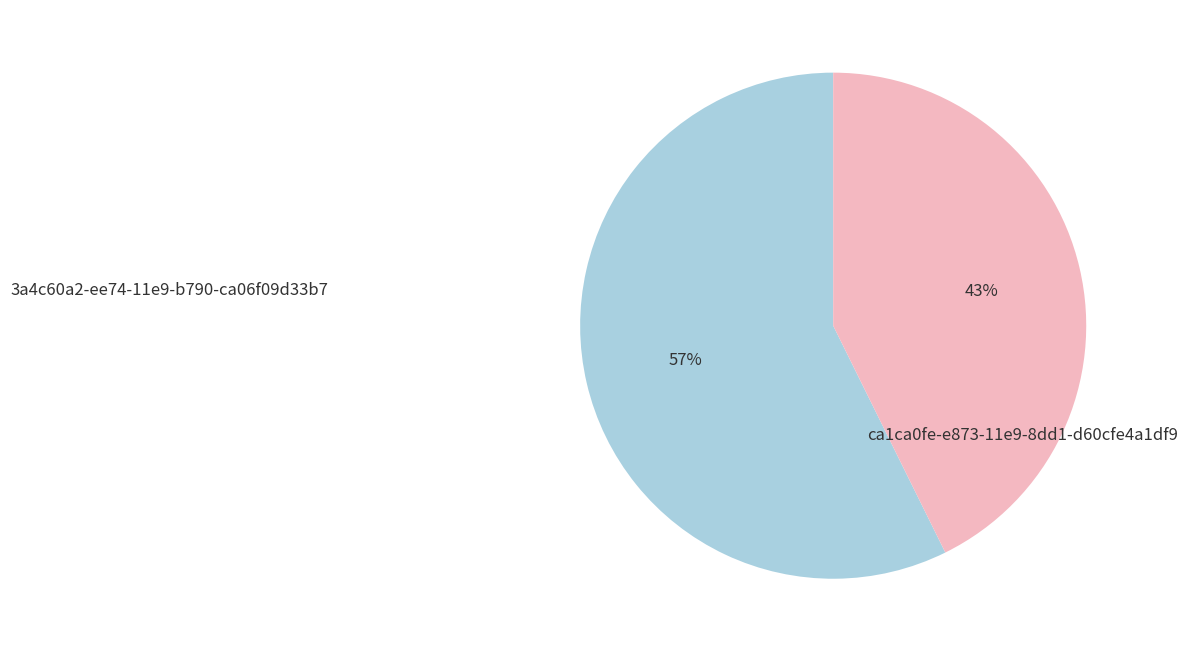

Is there a majority slice in this chart?

Yes